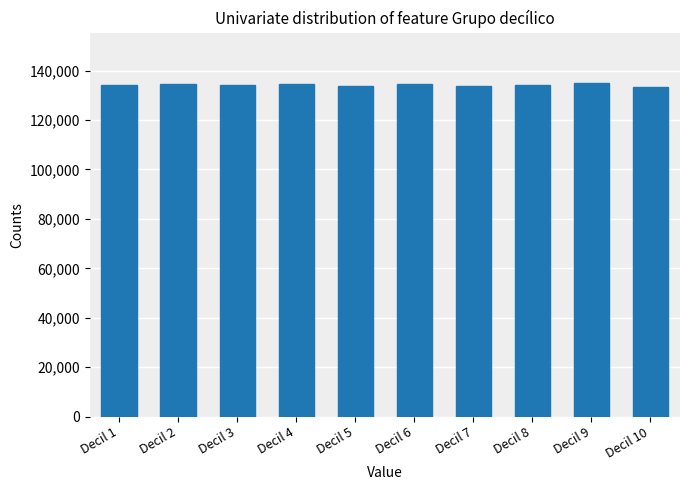

What is the average value?

134275